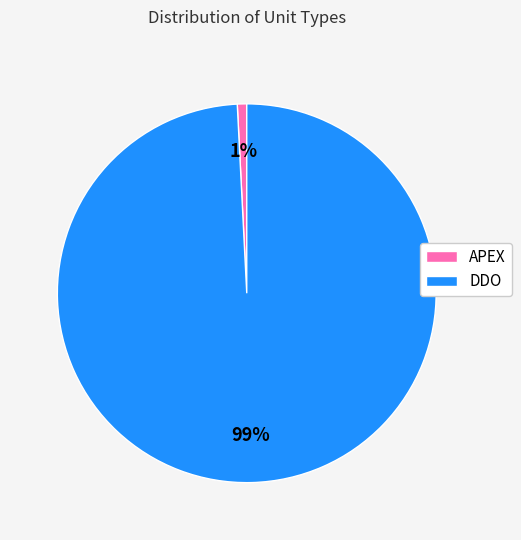

Rank the categories by value from highest to lowest.

DDO, APEX